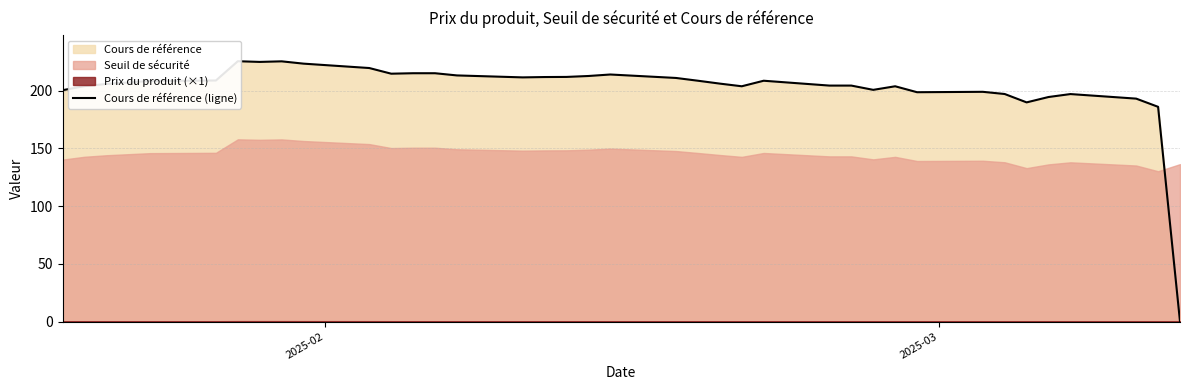

How many points are lower than both their immediate neighbors (excluding endpoints)?

7